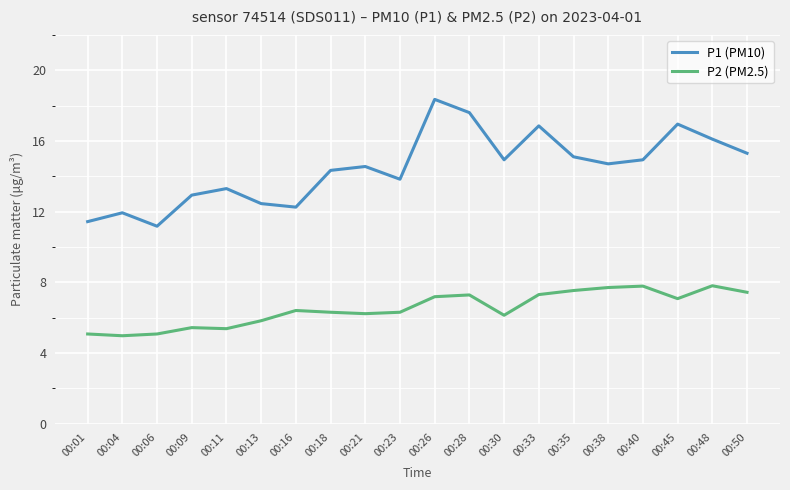

What is the sum of all P2 (PM2.5) values?

130.2